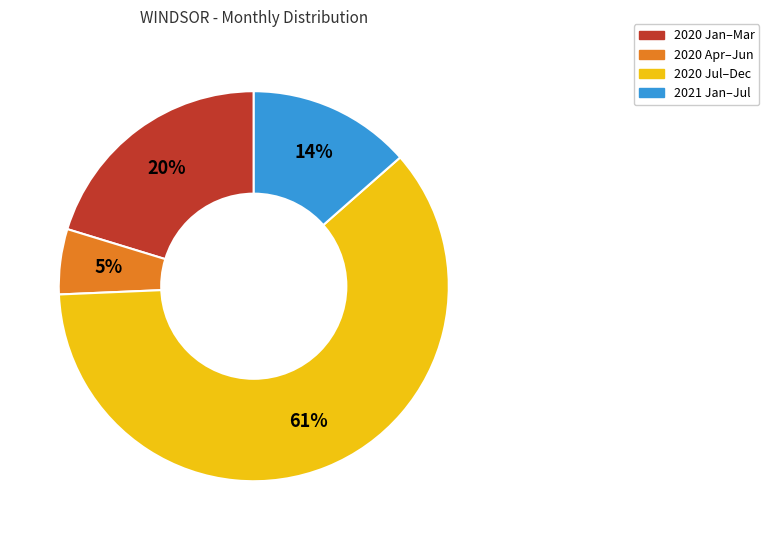

Count the number of slices in the pie.

4